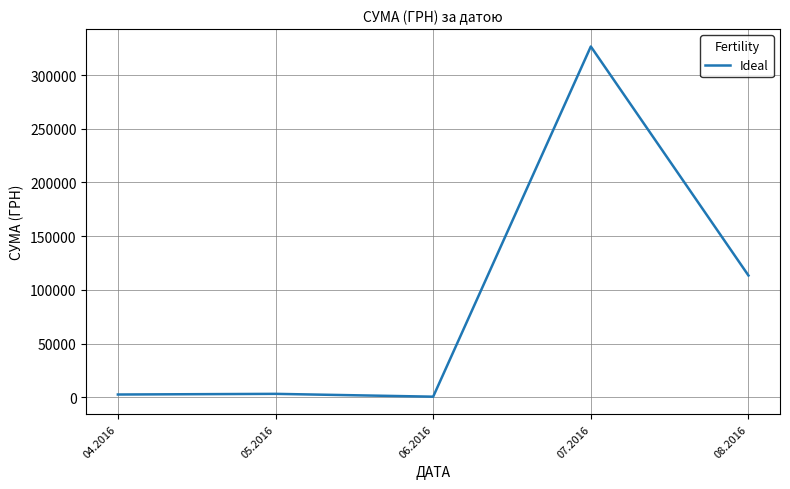

What is the greatest value displayed?

326572.3